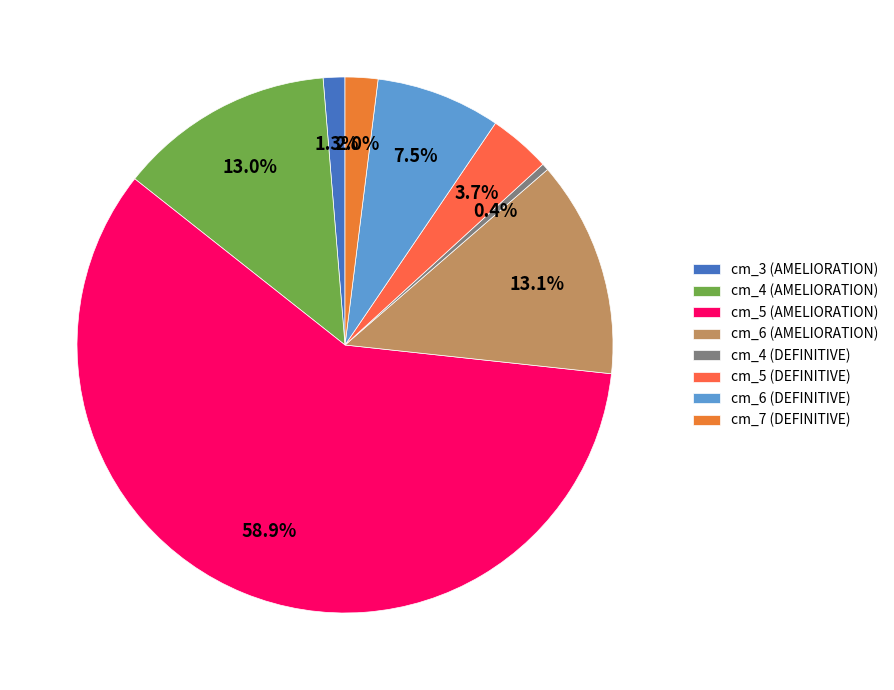

Which category has the biggest portion of the pie?

cm_5 (AMELIORATION)